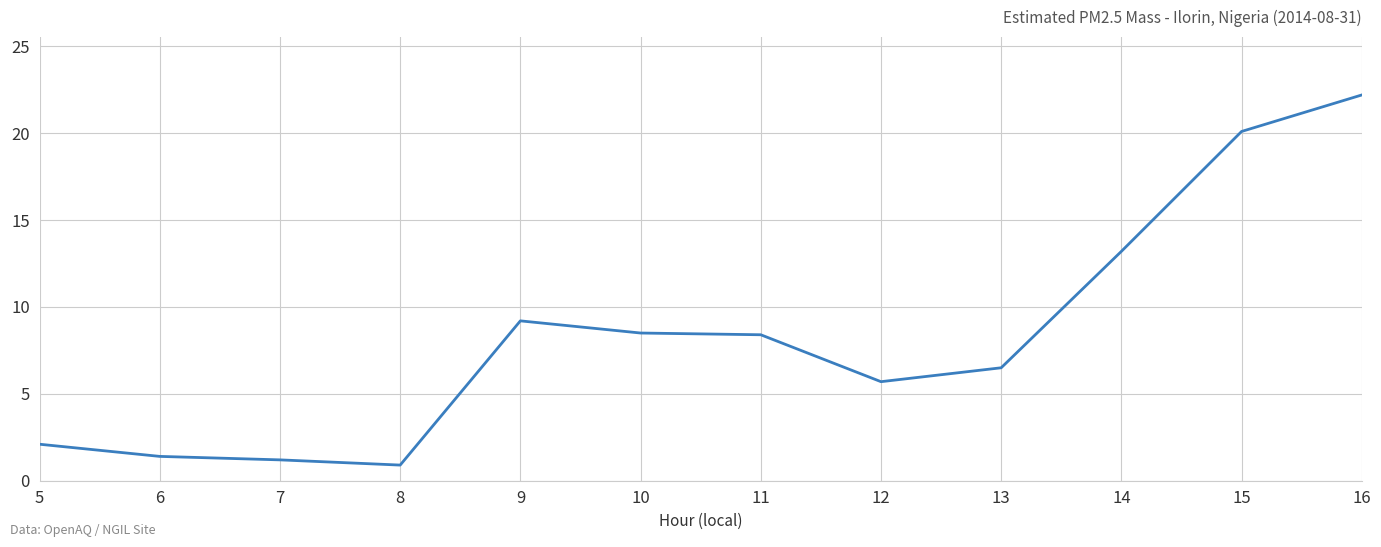

How many lines are shown in the chart?

1